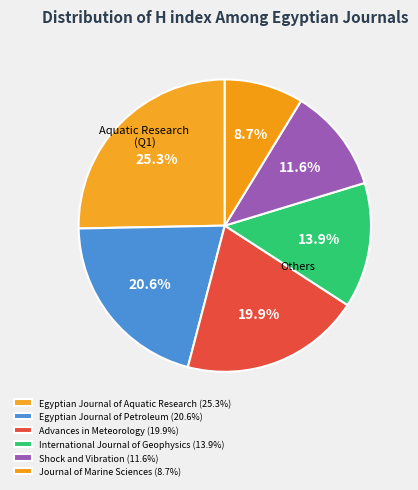

What is the ratio of the value at Egyptian Journal of Petroleum to the value at International Journal of Geophysics?

1.5